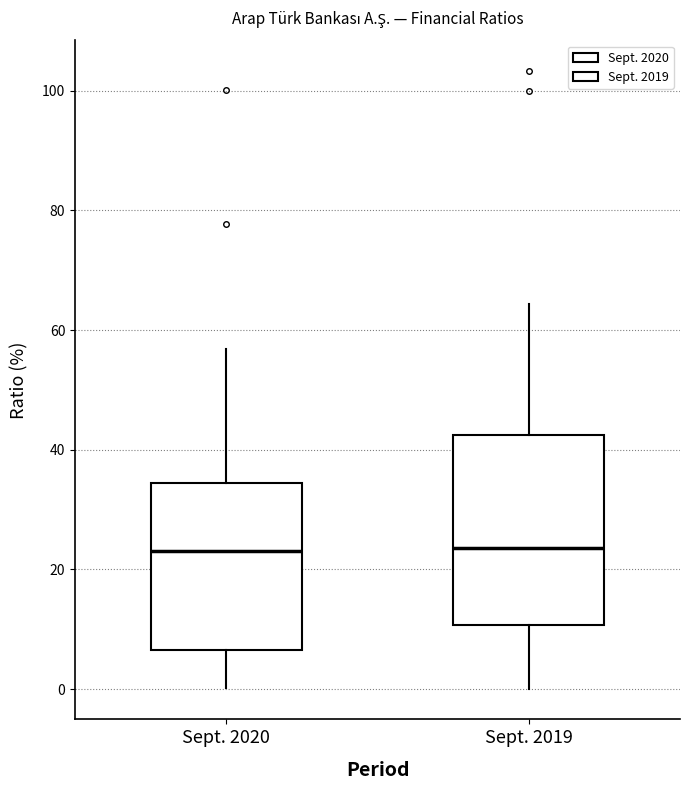

Reading left to right, read every box against the y-axis: the position of its median line, the range the box covers, and the ends of its whiskers. The values are not printed on the chart, so give them approximately, as read against the axis.

Sept. 2020: median 24, box 6 to 34, whiskers 0 to 56
Sept. 2019: median 24, box 10 to 42, whiskers 0 to 64